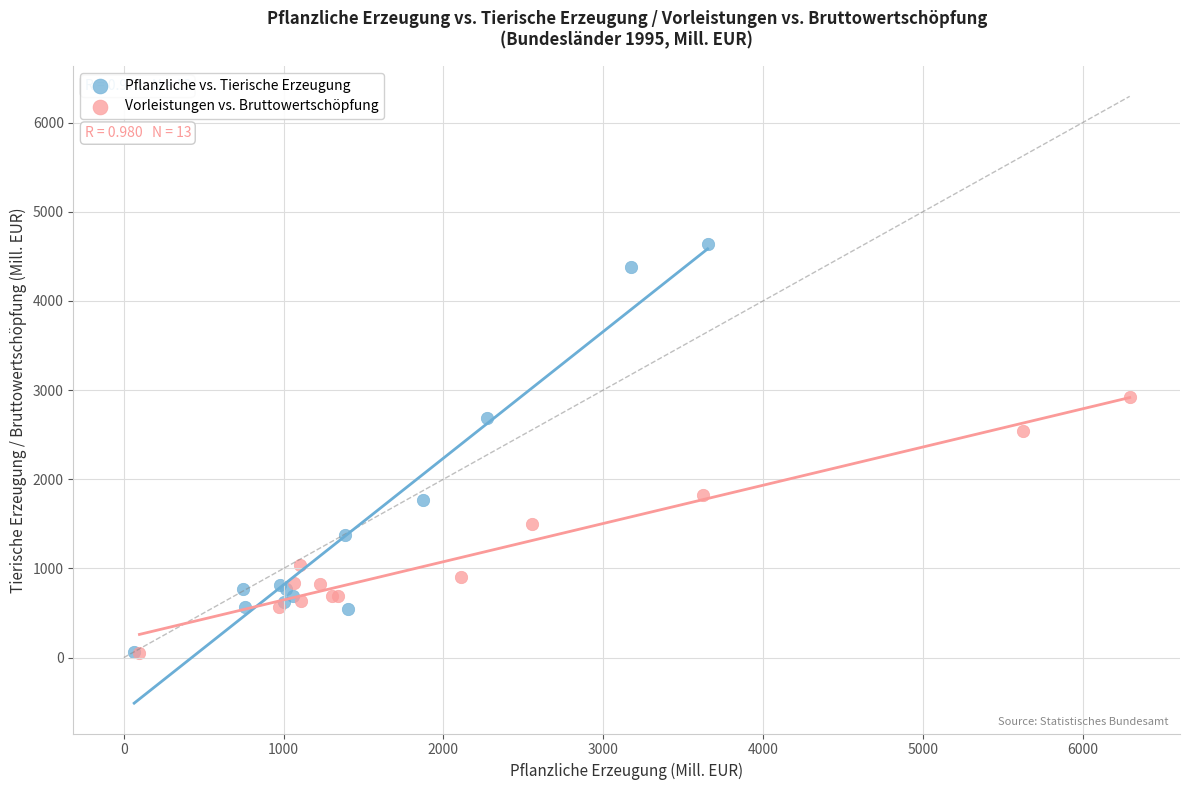

Which series has the largest Y range (max minus min)?

Pflanzliche vs. Tierische Erzeugung